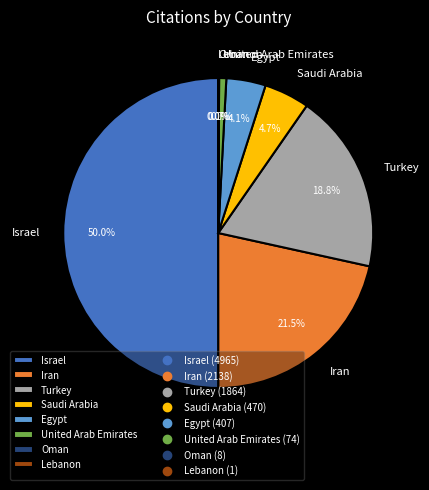

Approximately how many times larger is the value at Israel compared to Egypt?

12.2